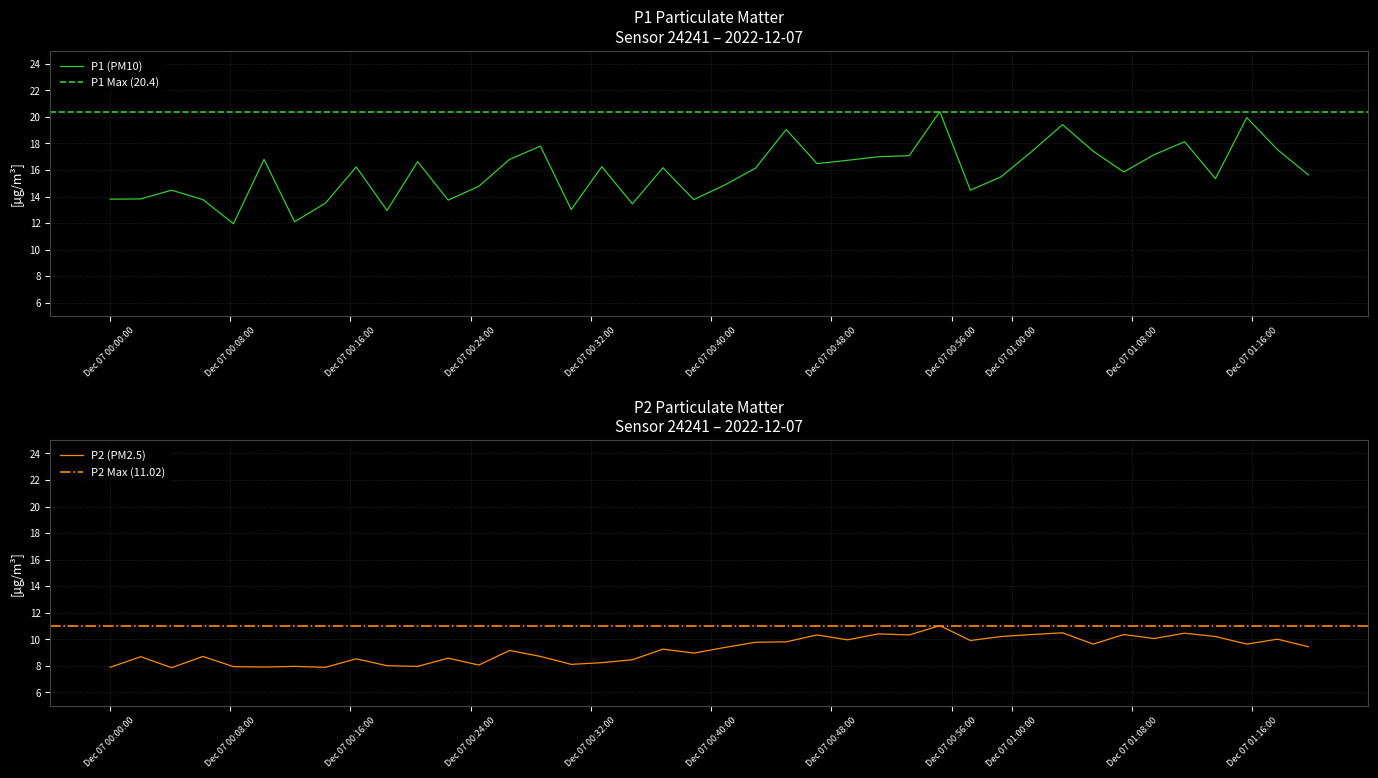

Is it true that P1 equals 22.2 at 2022-12-07T01:13:33?

False